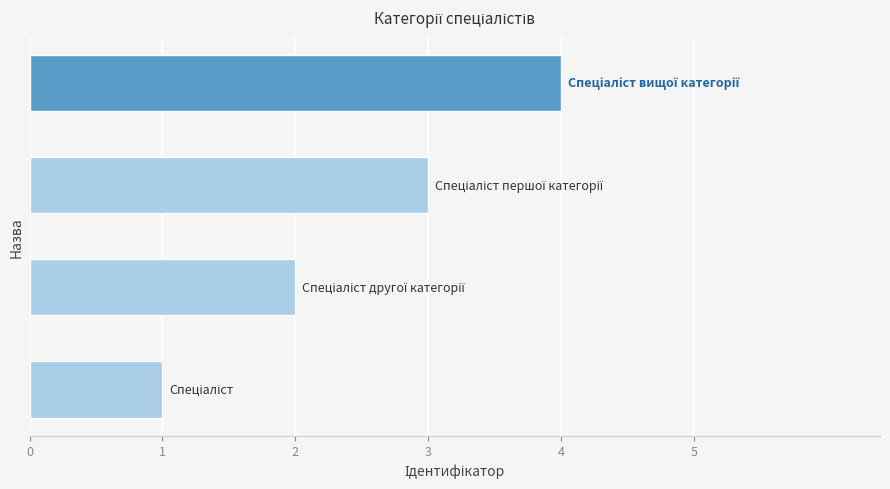

What is the sum of all values?

10